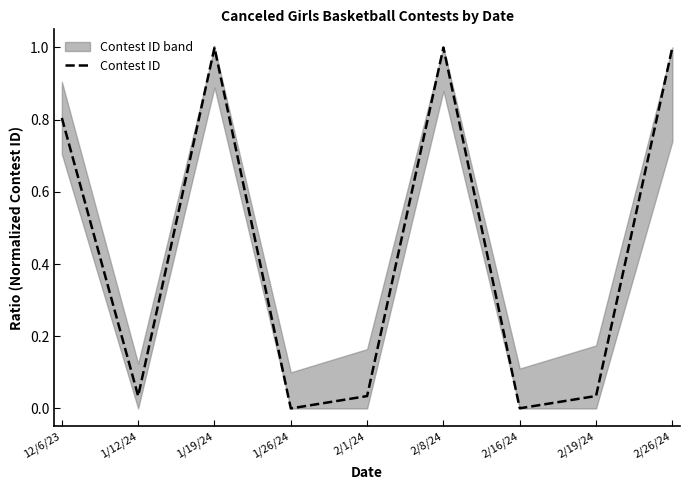

List the labels in order of value, smallest first.

1/26/24, 2/16/24, 1/12/24, 2/1/24, 2/19/24, 12/6/23, 1/19/24, 2/8/24, 2/26/24